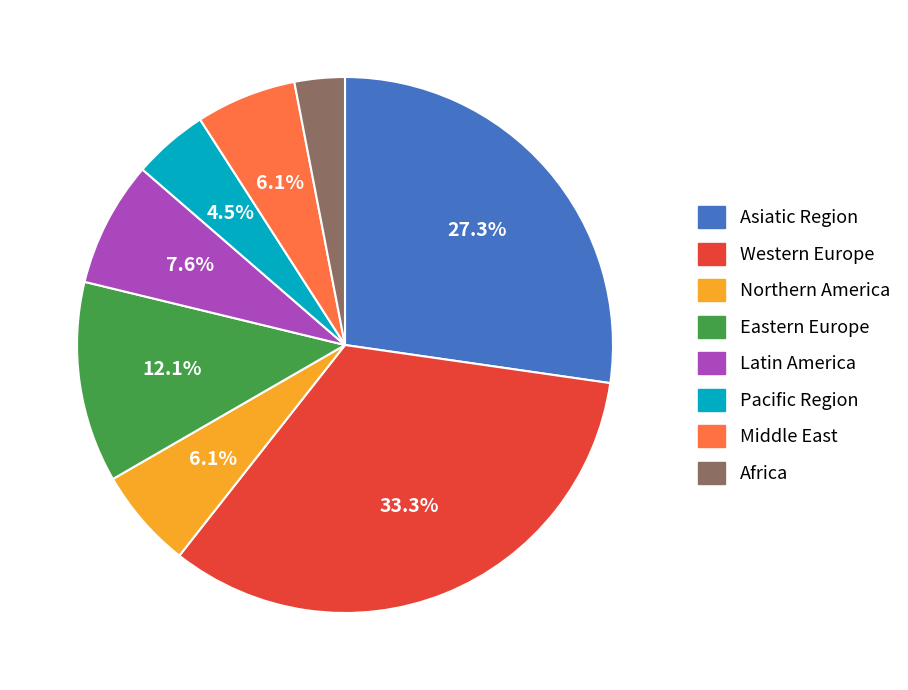

What is the ratio of the value at Eastern Europe to the value at Middle East?

2.0